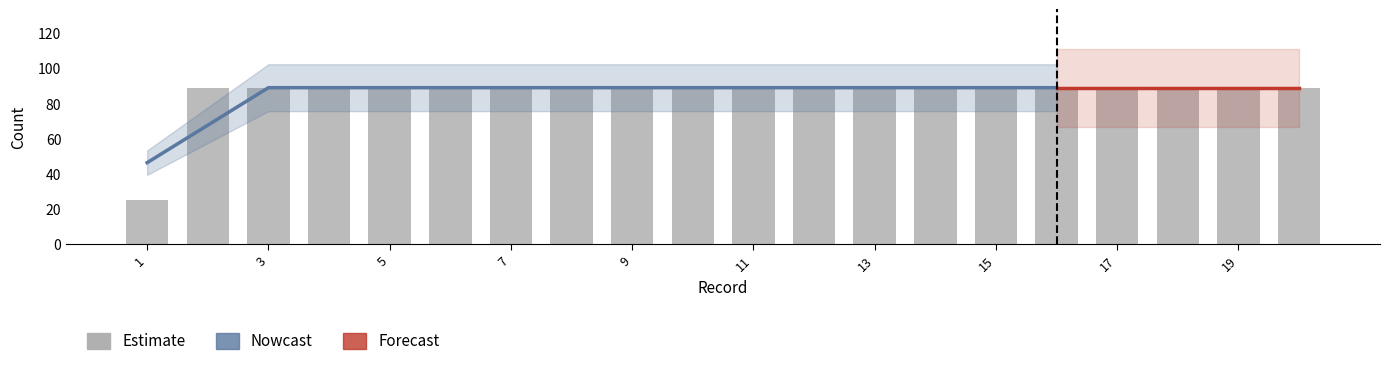

Which has a higher value, 13 or 16?

13